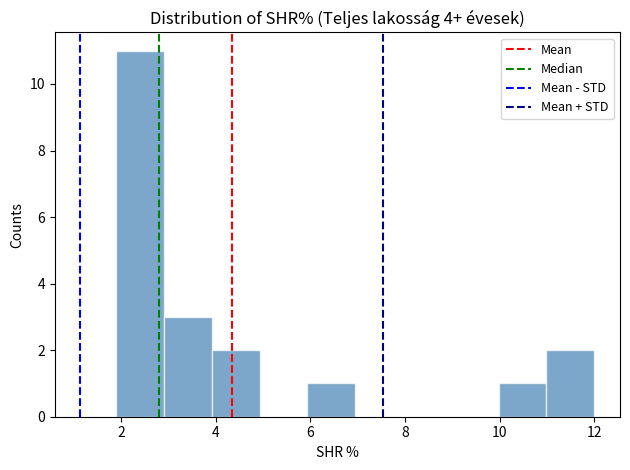

What is the height of the bar covering 4 to 5 on the x-axis? Neither the bar edges nor the heights are printed on the chart, so give them approximately, as read against the axes.

2